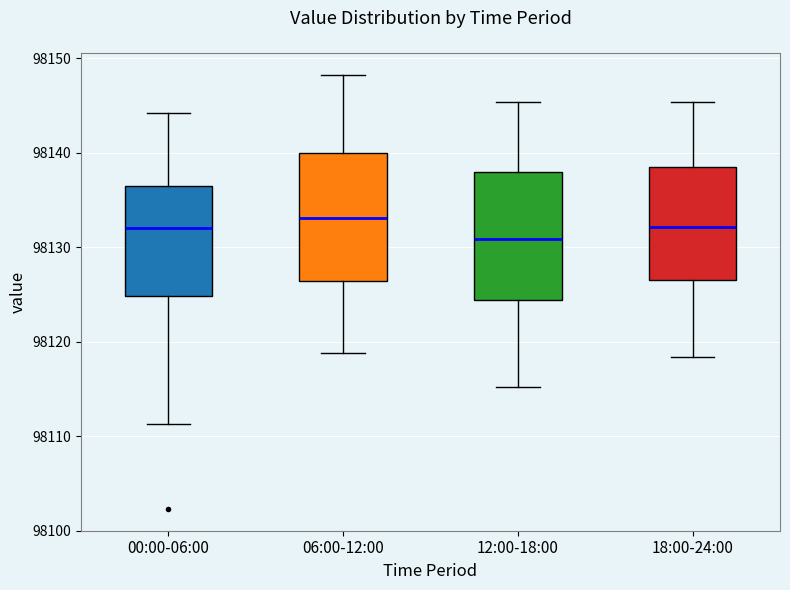

Which box's median line is the lowest?

12:00-18:00